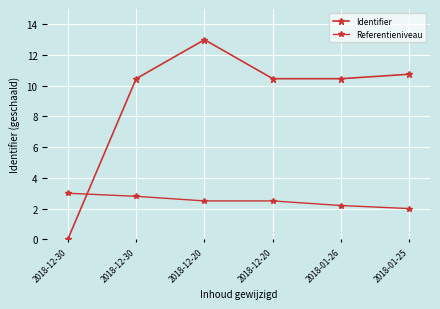

Which has a higher value, 2018-12-20 or 2018-12-30?

2018-12-20